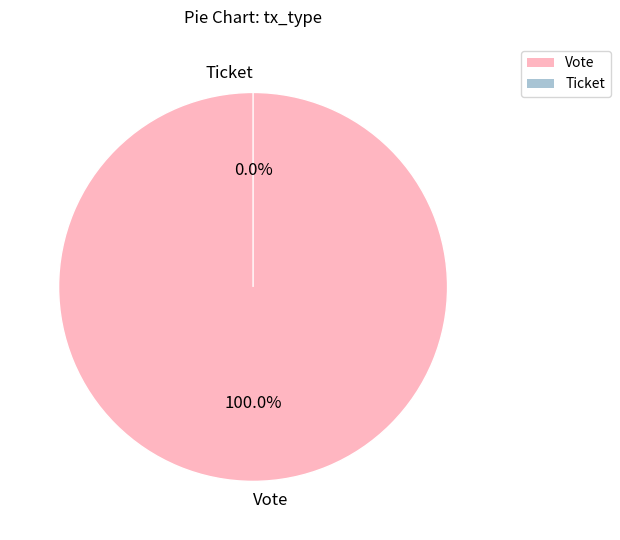

What is the total percentage of Vote and Ticket?

100.0%